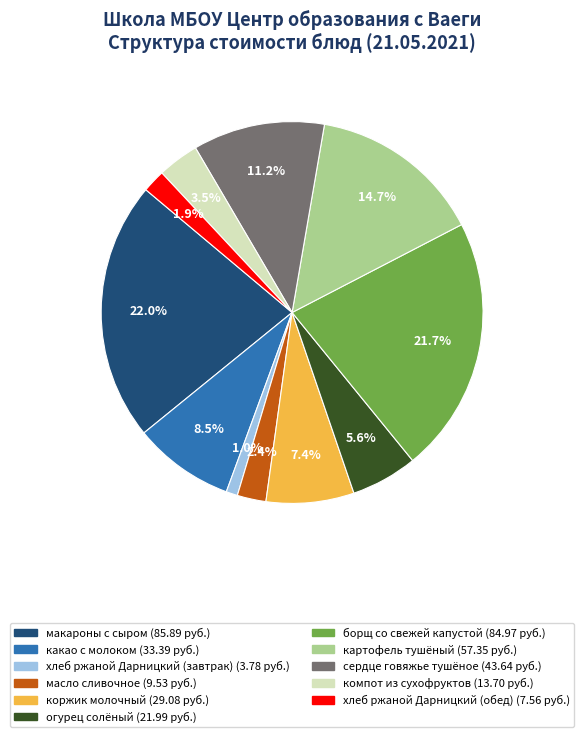

What percentage is NOT represented by коржик молочный?

92.6%